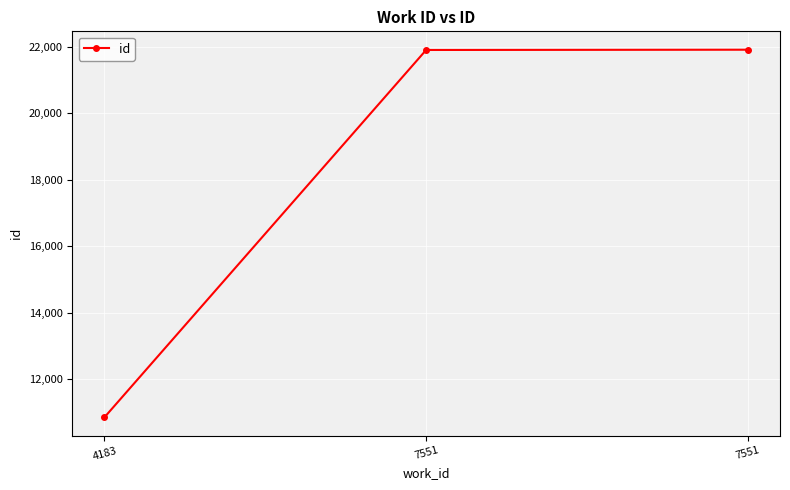

How many data points are less than 21900?

1